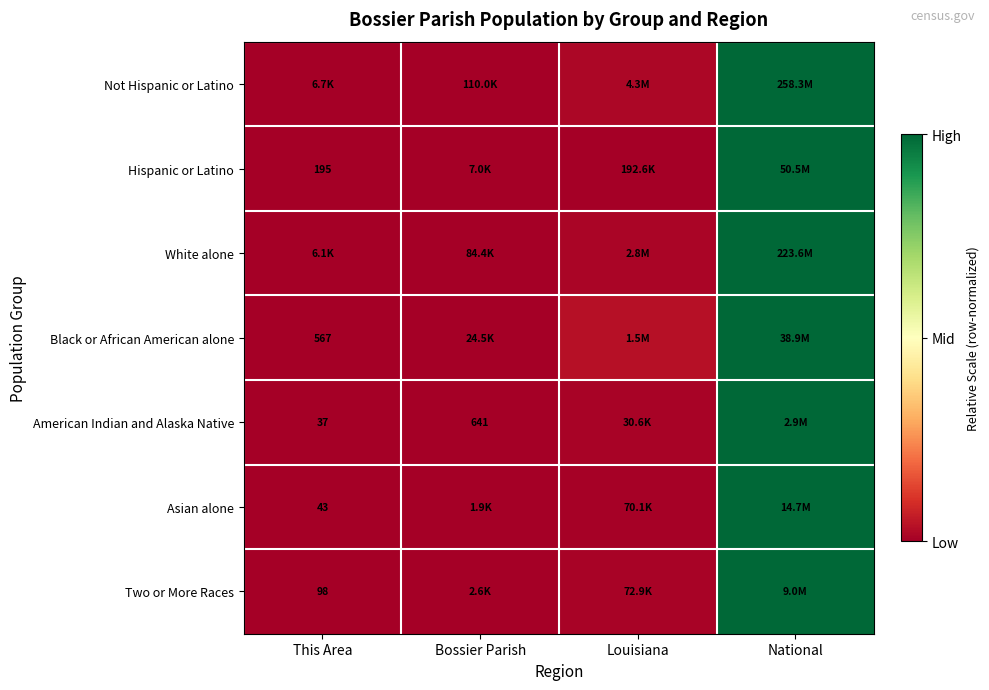

How many distinct data groups are displayed?

7